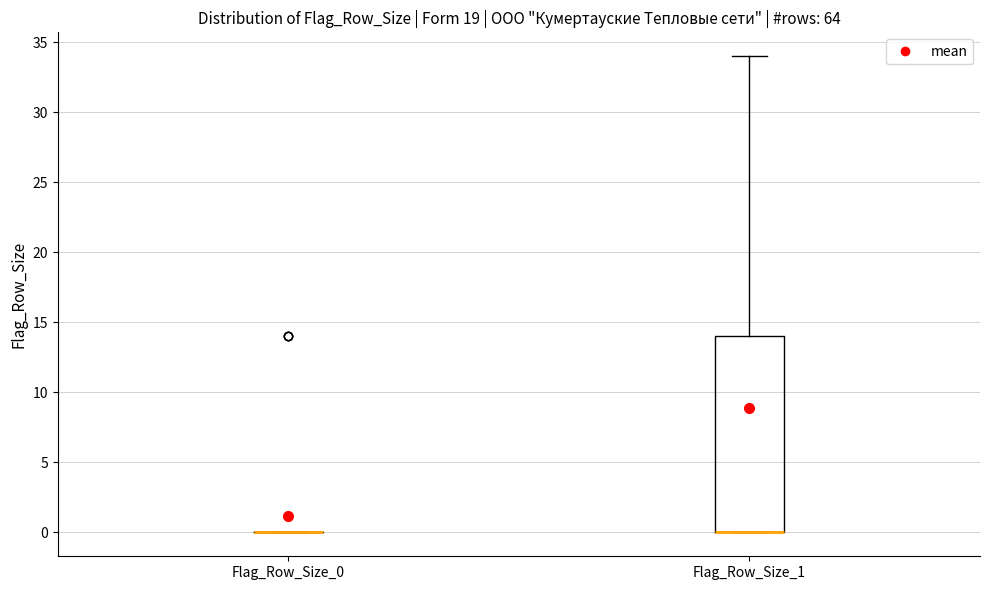

Reading left to right, transcribe this box plot: for each box, give where its median line is, the range the box spans, and where its two whiskers end, as read against the y-axis. The values are not printed on the chart, so give them approximately, as read against the axis.

Flag_Row_Size_0: box collapsed to a line at 0, whiskers 0 to 0
Flag_Row_Size_1: median 0 (drawn on the box's lower edge), box 0 to 14, whiskers 0 to 34